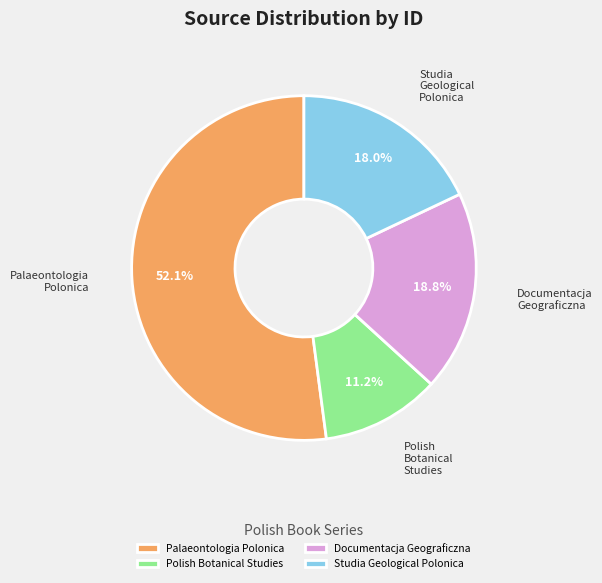

Between Polish Botanical Studies and Studia Geological Polonica, which is larger?

Studia Geological Polonica